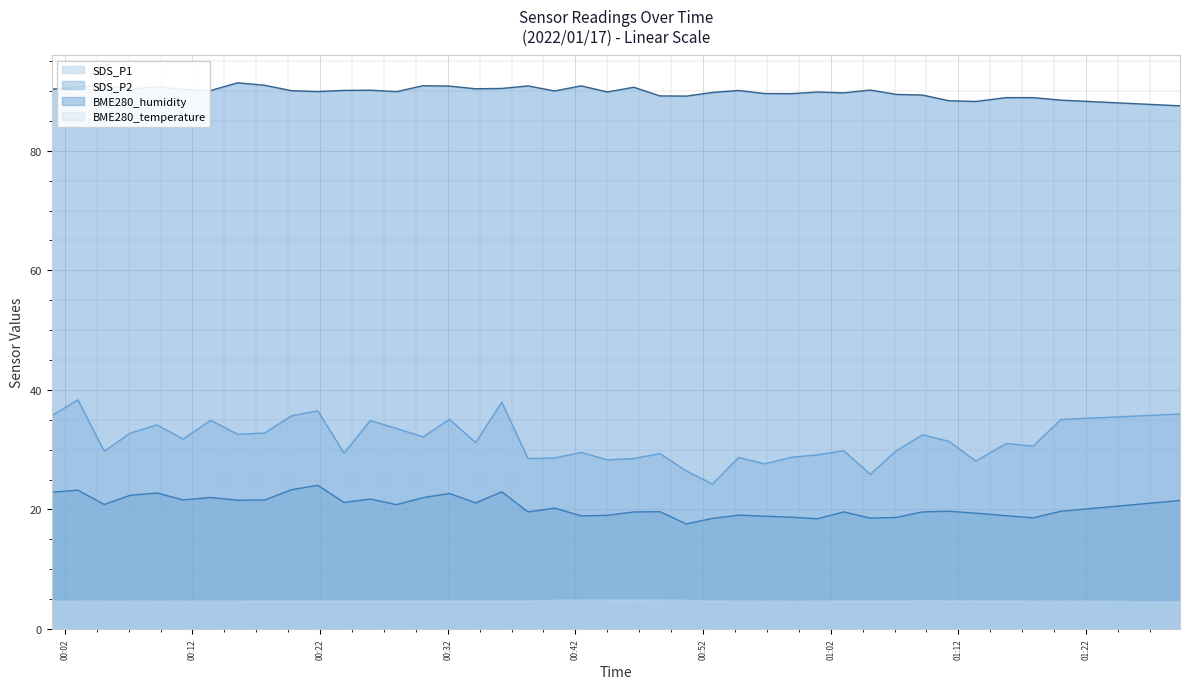

What is the label of the 22nd point from the left?

2022/01/17 00:44:30